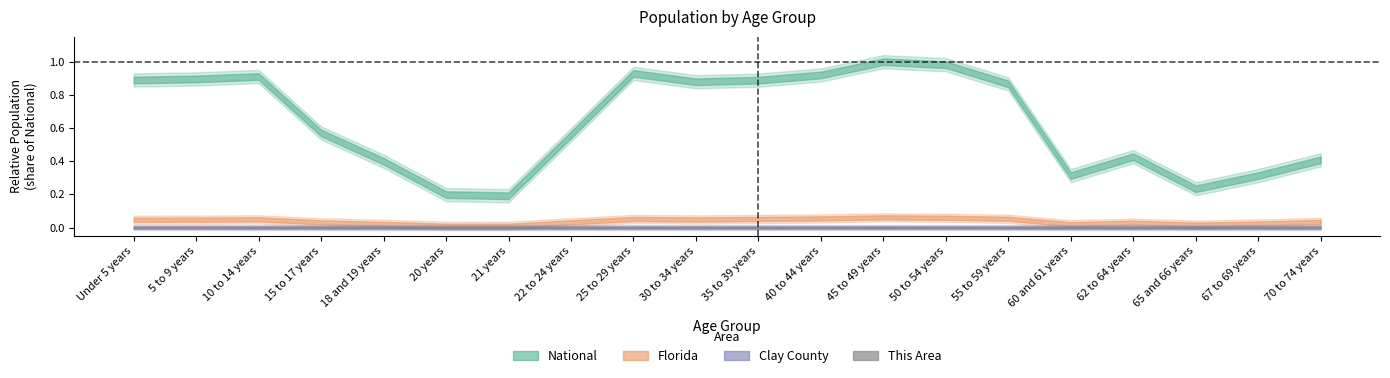

In National, how many points are lower than both neighbors (excluding endpoints)?

4